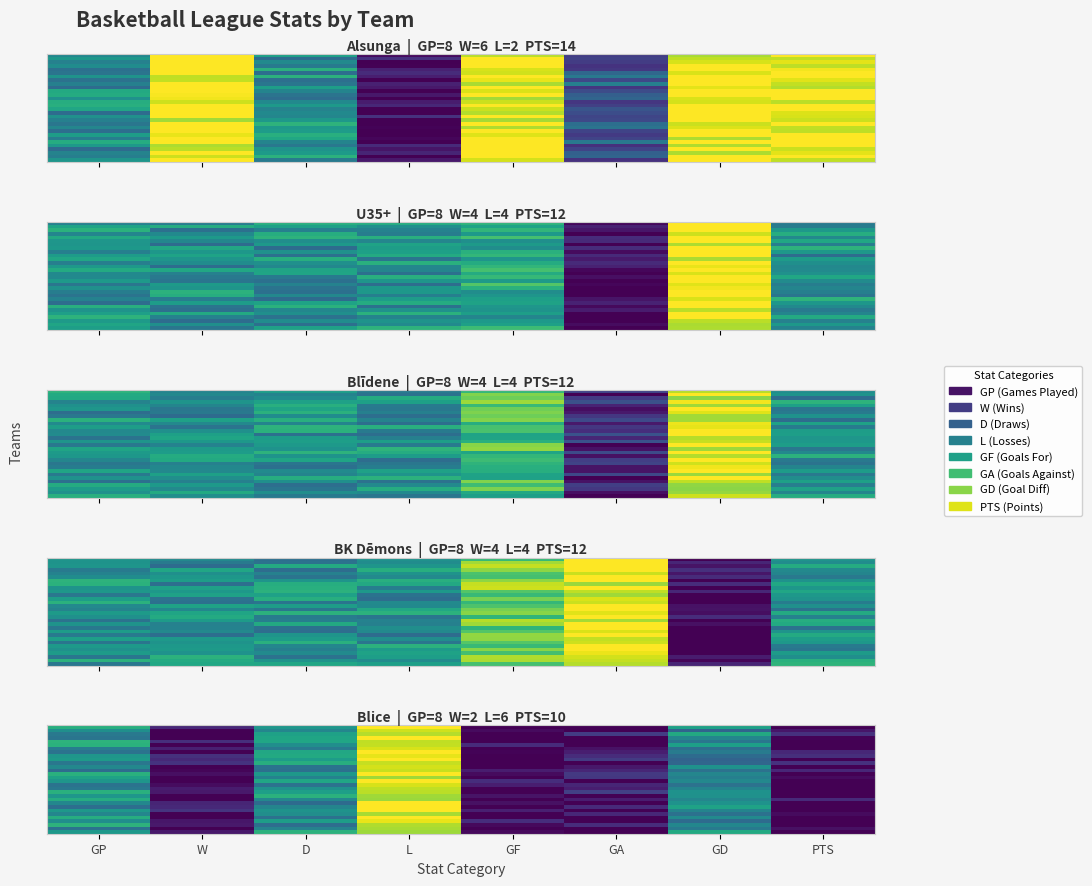

Between GA and GF, which is larger?

GA